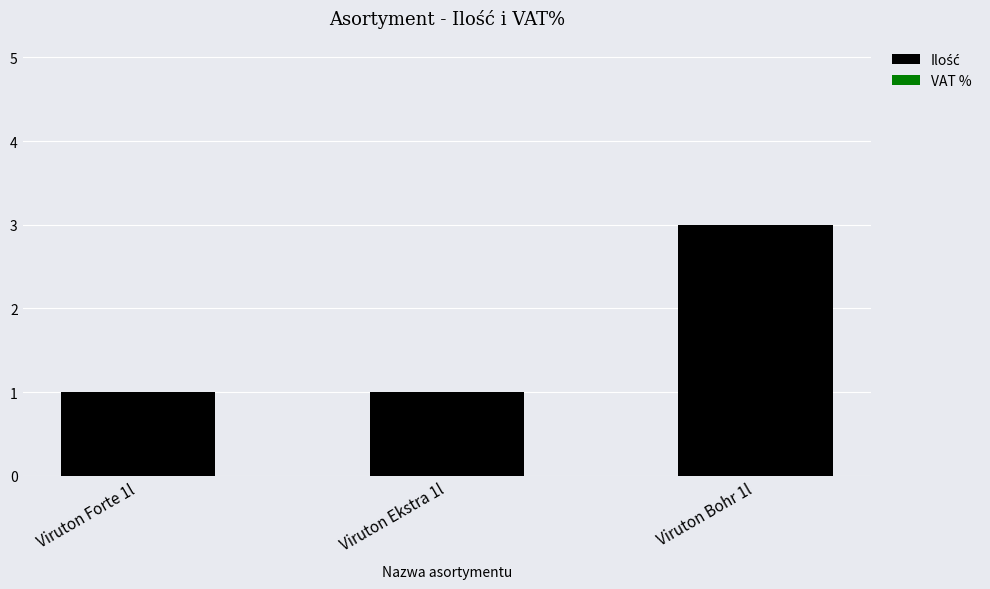

Which category has the highest value across all series?

Viruton Bohr 1l